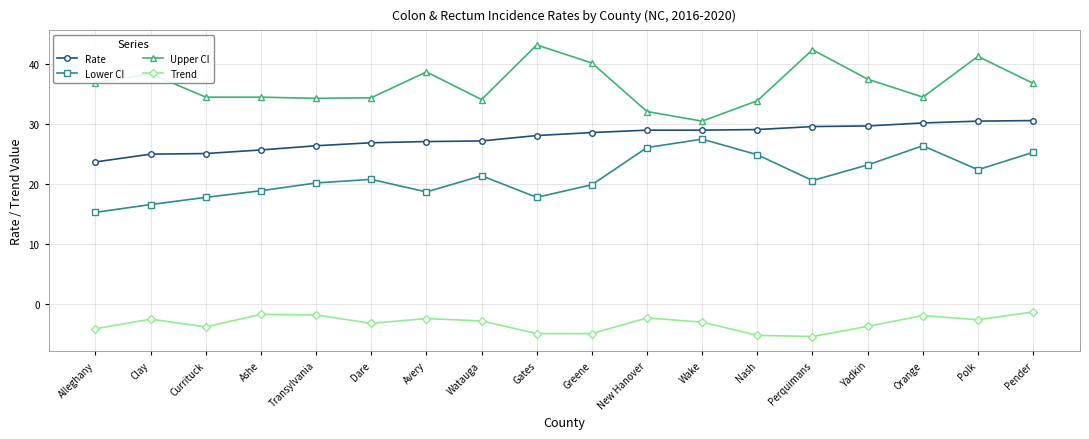

What is the spread (max minus min) of values at Gates?

48.1